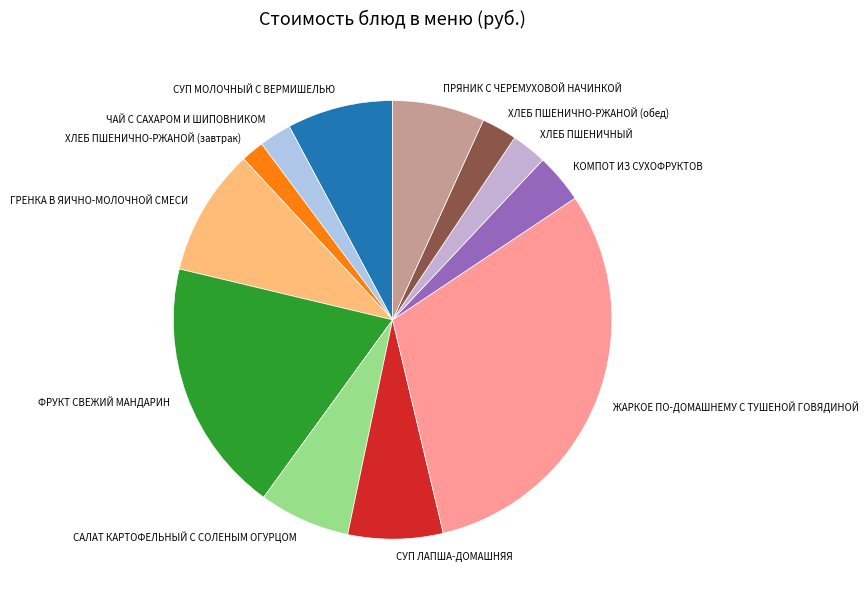

True or false: ФРУКТ СВЕЖИЙ МАНДАРИН accounts for 32% of the total.

False